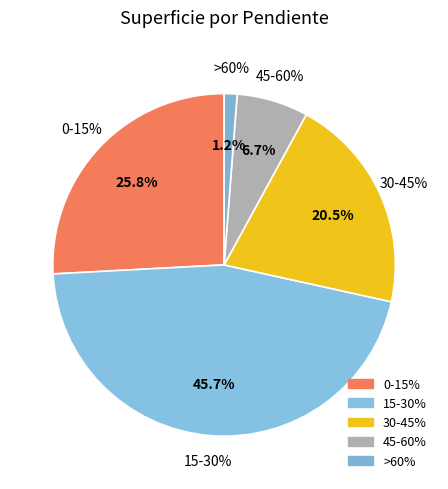

Is >60% the majority of the pie?

No